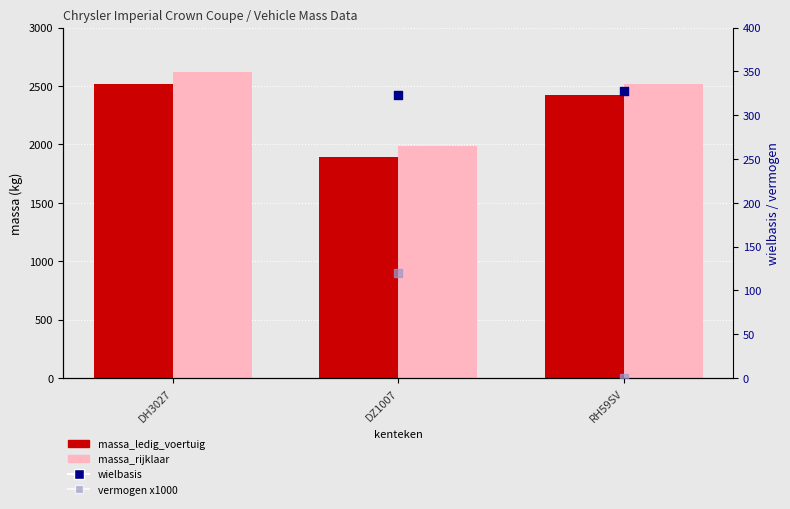

Which series reaches the maximum Y coordinate?

massa_rijklaar